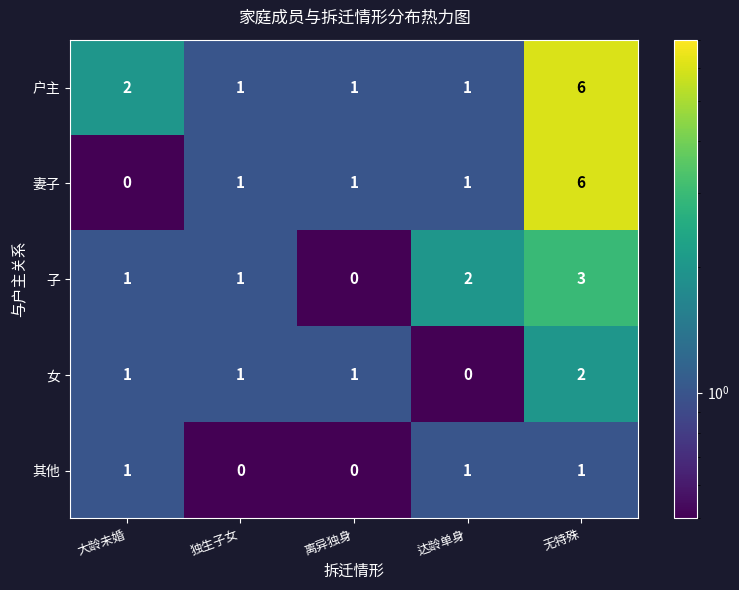

What is the greatest value displayed?

6